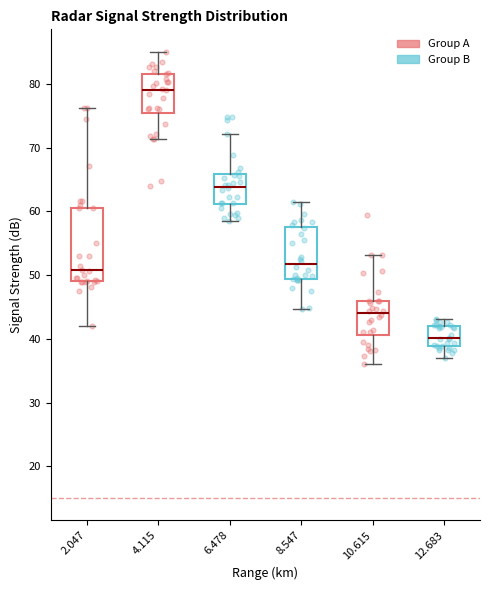

Which box has the highest median line?

4.115